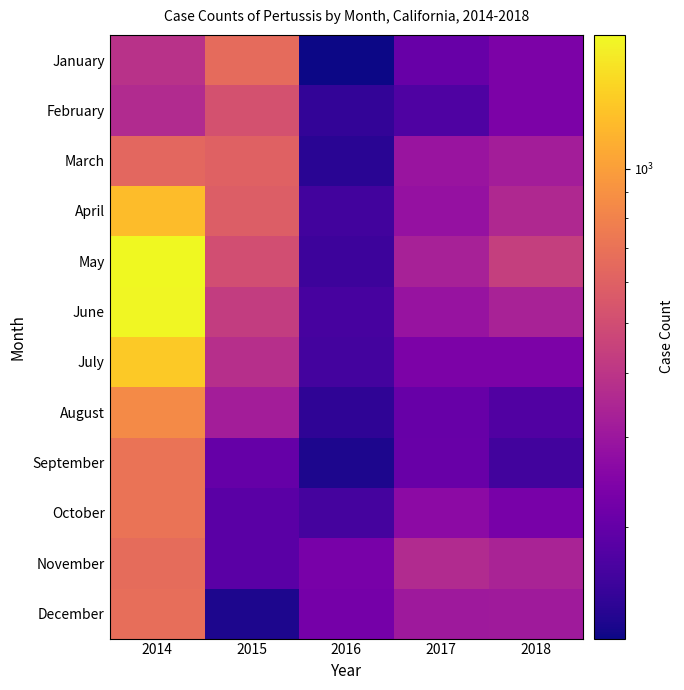

Reading right to left, extract all data points from this chart.

January: 2018=236	2017=205	2016=121	2015=654	2014=385
February: 2018=236	2017=174	2016=145	2015=522	2014=362
March: 2018=318	2017=293	2016=138	2015=603	2014=637
April: 2018=355	2017=285	2016=160	2015=585	2014=1245
May: 2018=438	2017=330	2016=156	2015=505	2014=1826
June: 2018=333	2017=289	2016=165	2015=429	2014=1788
July: 2018=237	2017=238	2016=162	2015=379	2014=1354
August: 2018=176	2017=204	2016=143	2015=318	2014=852
September: 2018=161	2017=206	2016=130	2015=203	2014=708
October: 2018=230	2017=266	2016=164	2015=187	2014=709
November: 2018=335	2017=364	2016=229	2015=188	2014=660
December: 2018=309	2017=305	2016=226	2015=130	2014=680